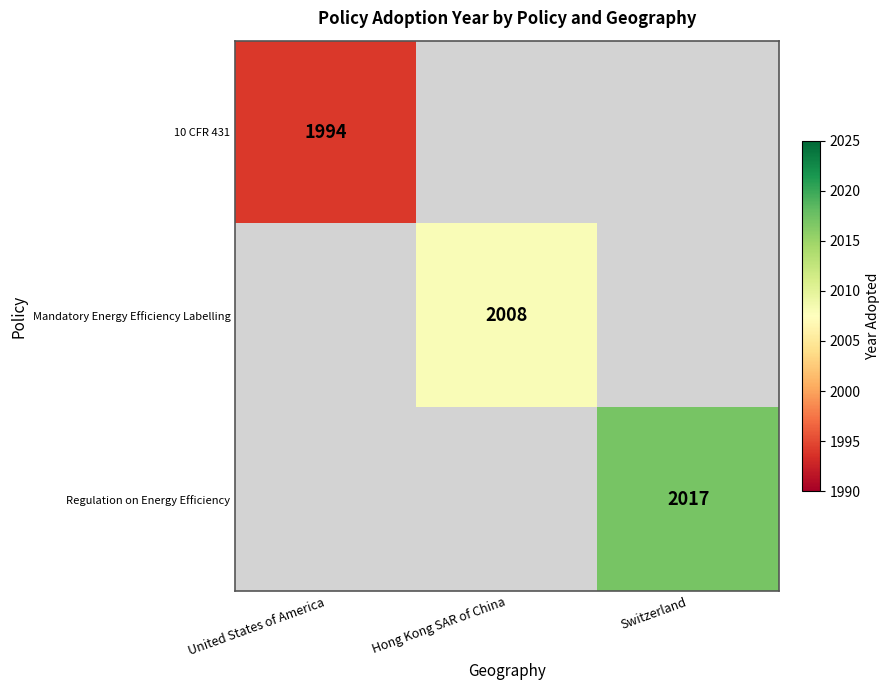

True or false: Mandatory Energy Efficiency Labelling has a value of 2008 at Hong Kong SAR of China.

True